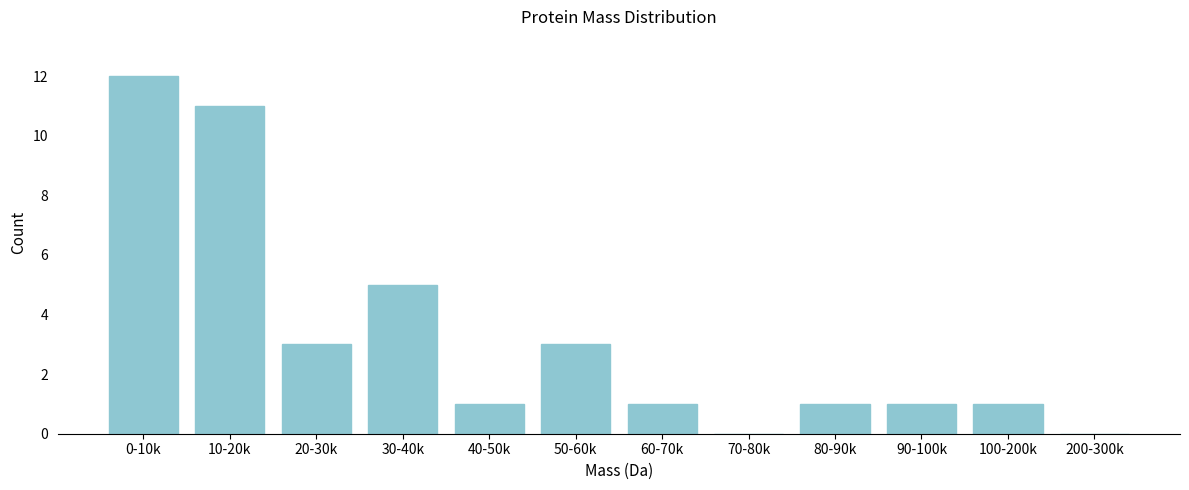

Reading left to right, transcribe all the data shown in this chart.

0-10k=12	10-20k=11	20-30k=3	30-40k=5	40-50k=1	50-60k=3	60-70k=1	70-80k=0	80-90k=1	90-100k=1	100-200k=1	200-300k=0